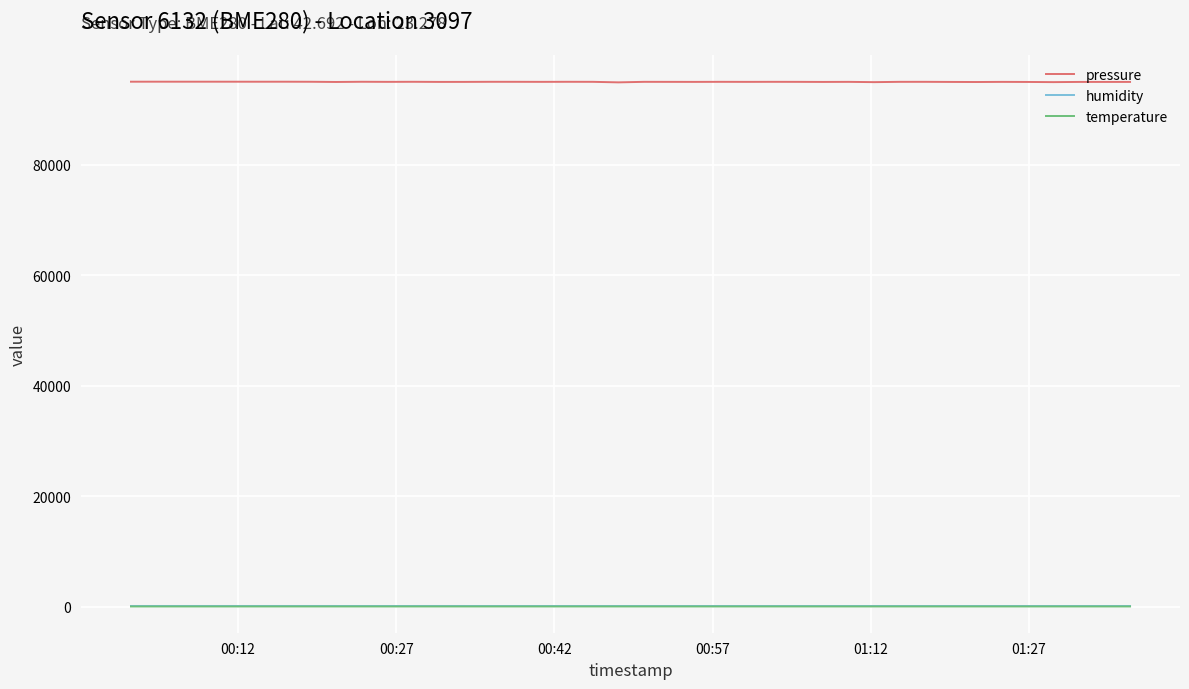

Which series has the widest spread of values?

pressure